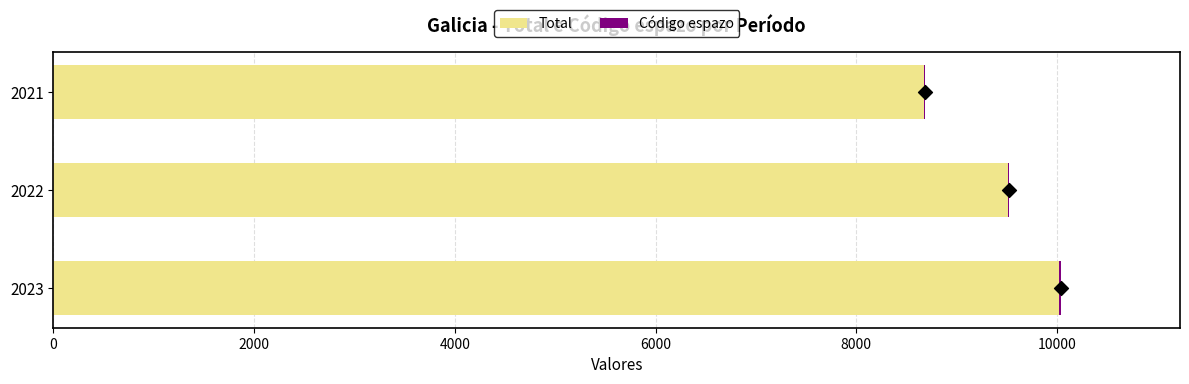

Which series contains the lowest Y value?

Código espazo